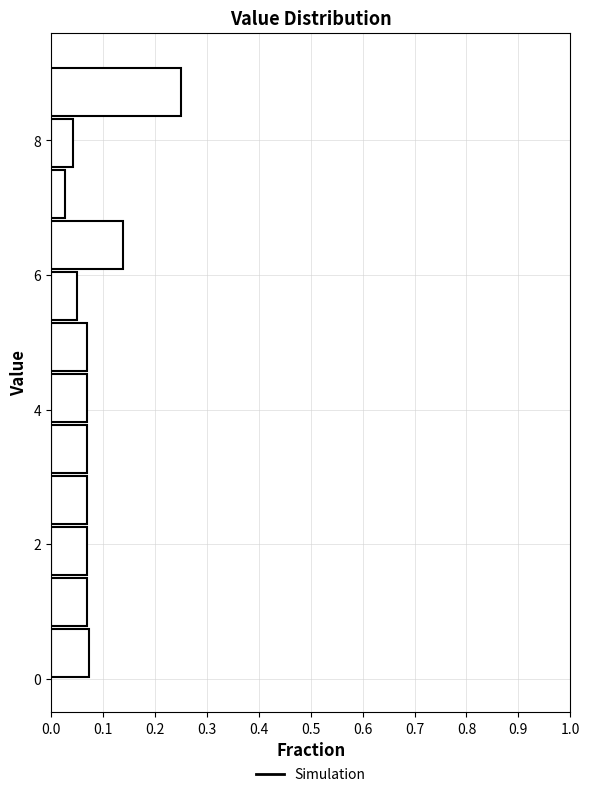

Read against the y-axis, roughly where is the centre of the longest bar?

8.8